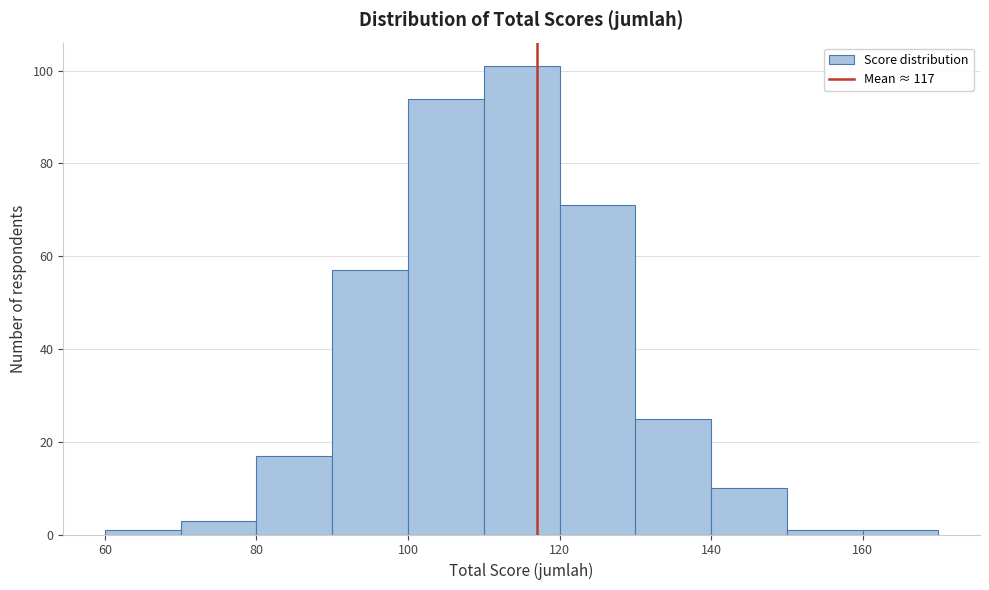

Reading left to right, list every bar in this chart as the range it spans on the x-axis followed by its height. The values are not printed on the chart, so give them approximately, as read against the axis.

60 to 70: under 2
70 to 80: 4
80 to 90: 18
90 to 100: 58
100 to 110: 94
110 to 120: 102
120 to 130: 72
130 to 140: 26
140 to 150: 10
150 to 160: under 2
160 to 170: under 2